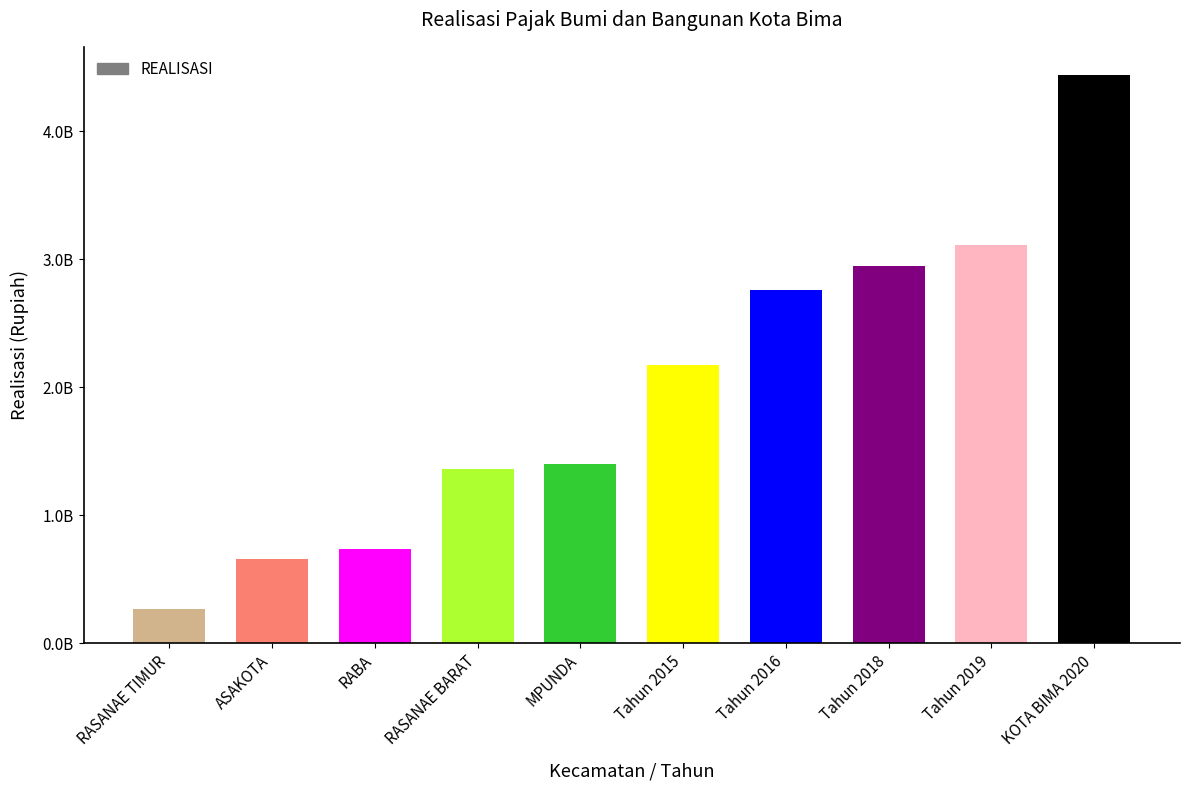

Where does the data first go above 2177557694?

Tahun 2016